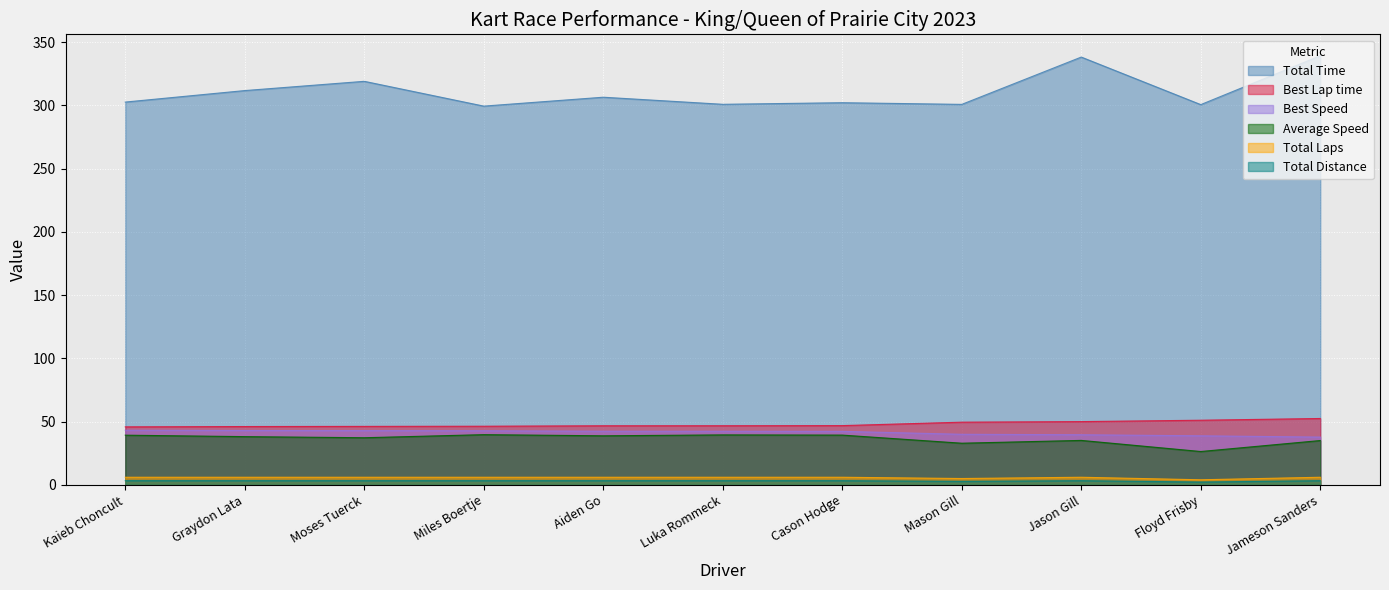

Which series has the largest range (max minus min)?

Total Time